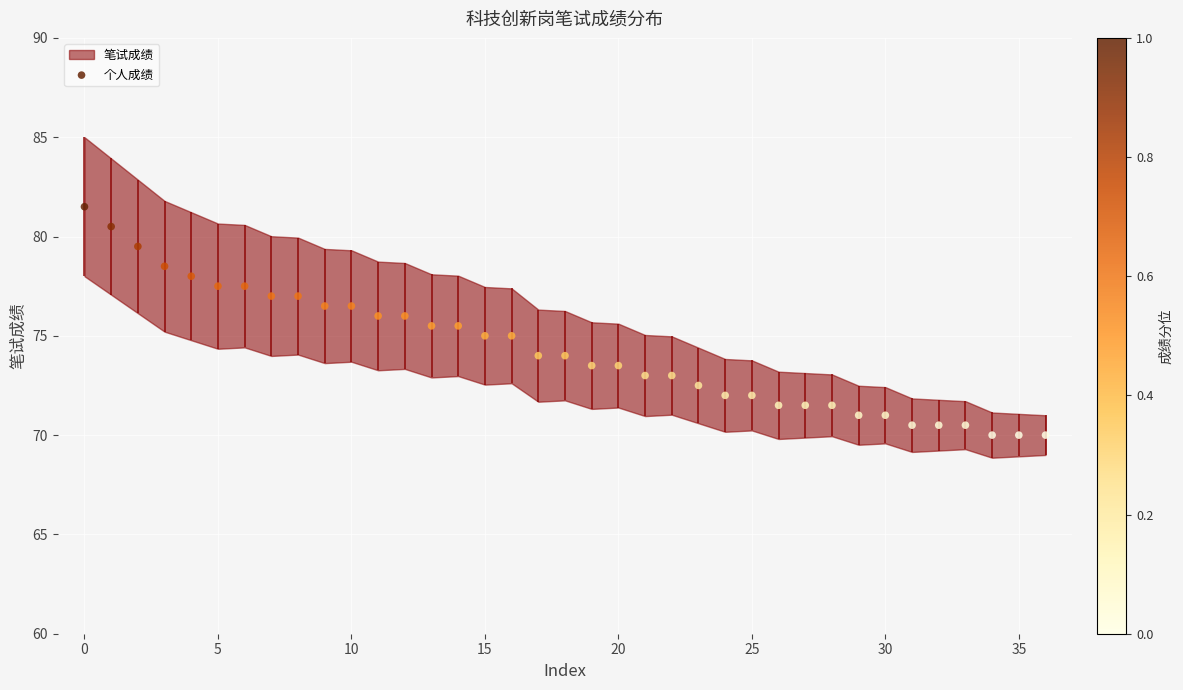

What is the change in value from −5 to 21?

-8.5